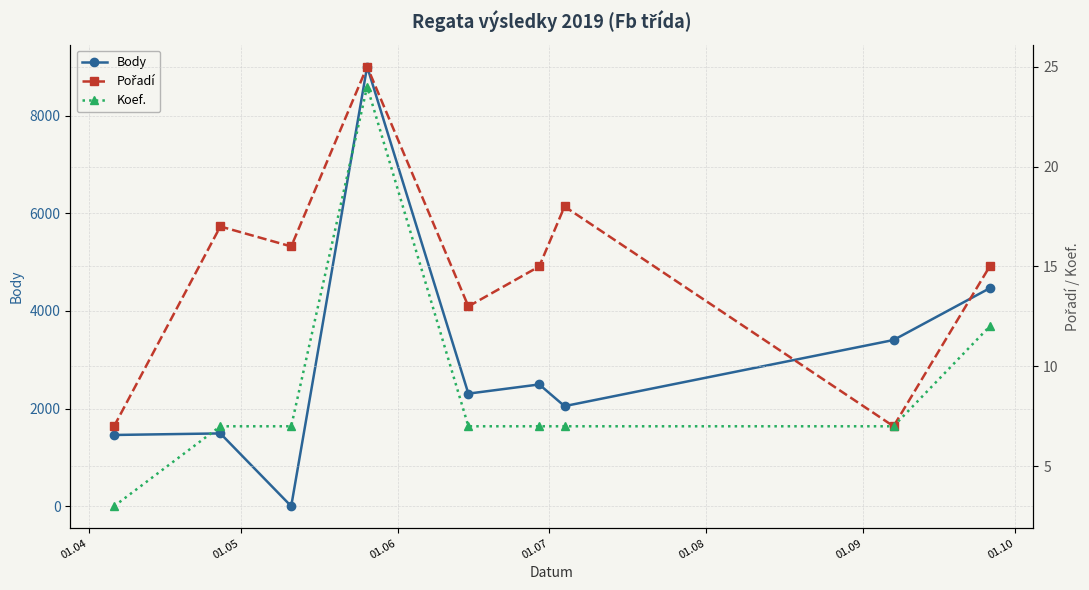

True or false: Koef. has more than 0 interior local peaks.

True